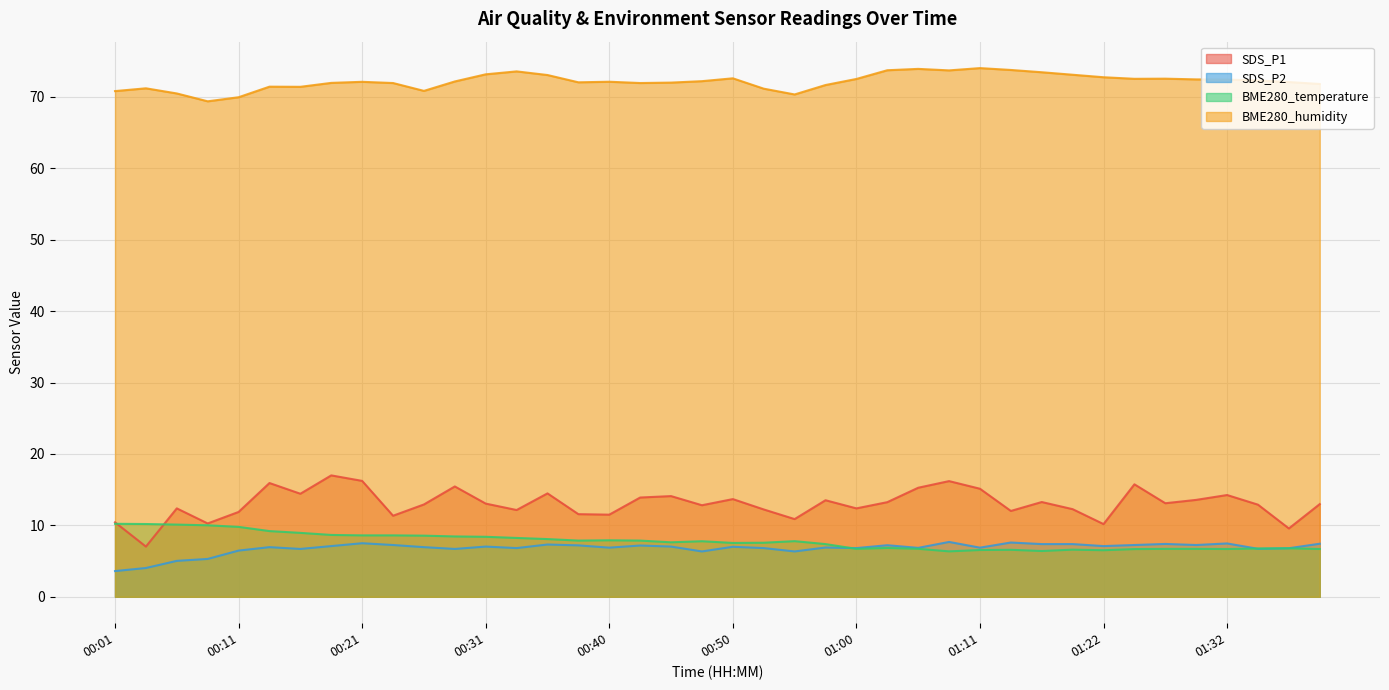

Where do SDS_P2 and BME280_temperature first cross each other?

00:58 and 01:00